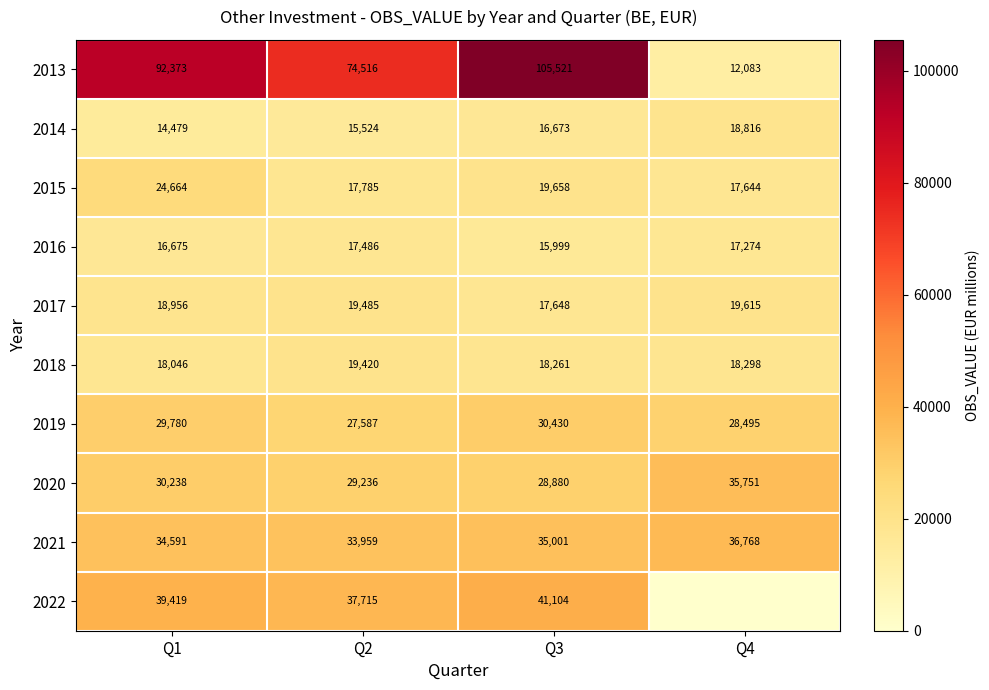

How many data points in 2013 are less than 92373?

2